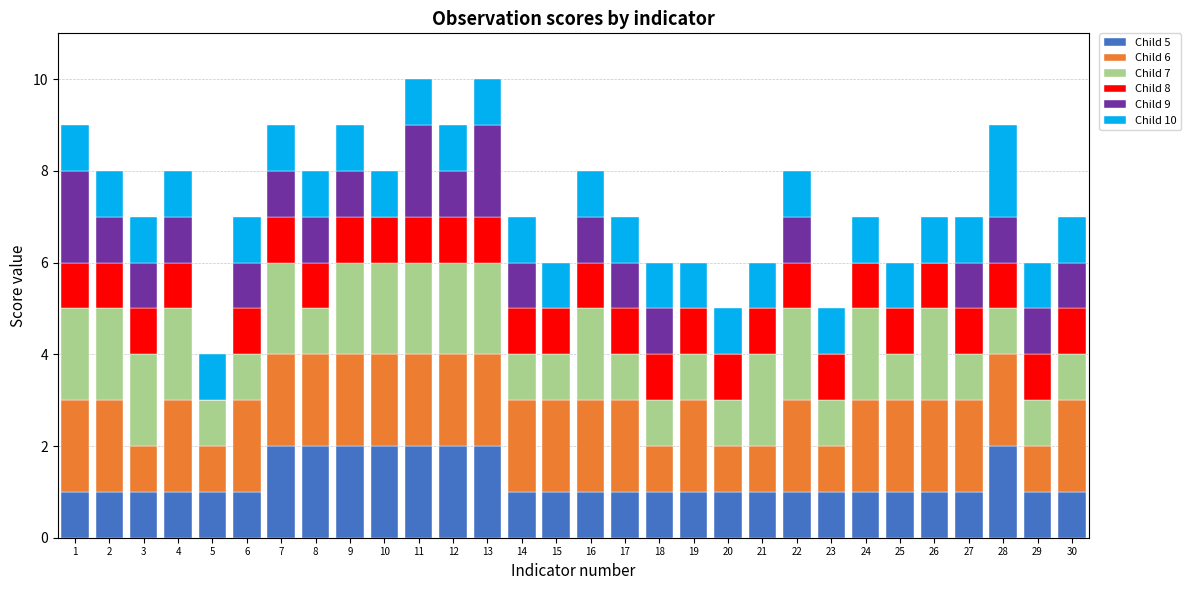

The Child 5 series shows 2 at 9. True or false?

True